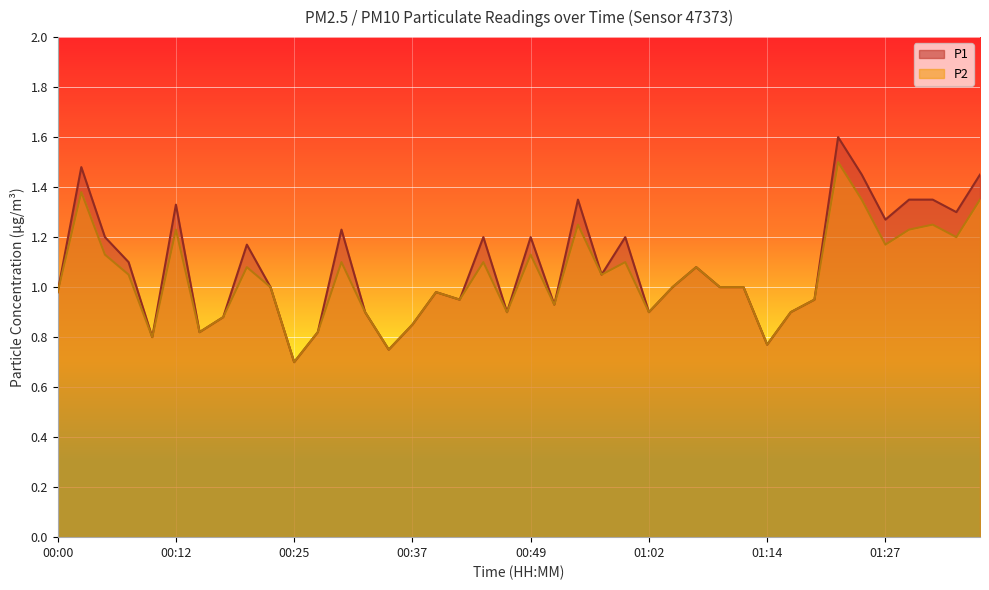

Reading left to right, transcribe all the data shown in this chart.

P1: 1.0	1.5	1.2	1.1	0.8	1.3	0.8	0.9	1.2	1.0	0.7	0.8	1.2	0.9	0.8	0.8	1.0	0.9	1.2	0.9	1.2	0.9	1.4	1.1	1.2	0.9	1.0	1.1	1.0	1.0	0.8	0.9	0.9	1.6	1.4	1.3	1.4	1.4	1.3	1.4
P2: 1.0	1.4	1.1	1.1	0.8	1.2	0.8	0.9	1.1	1.0	0.7	0.8	1.1	0.9	0.8	0.8	1.0	0.9	1.1	0.9	1.1	0.9	1.2	1.1	1.1	0.9	1.0	1.1	1.0	1.0	0.8	0.9	0.9	1.5	1.4	1.2	1.2	1.2	1.2	1.4